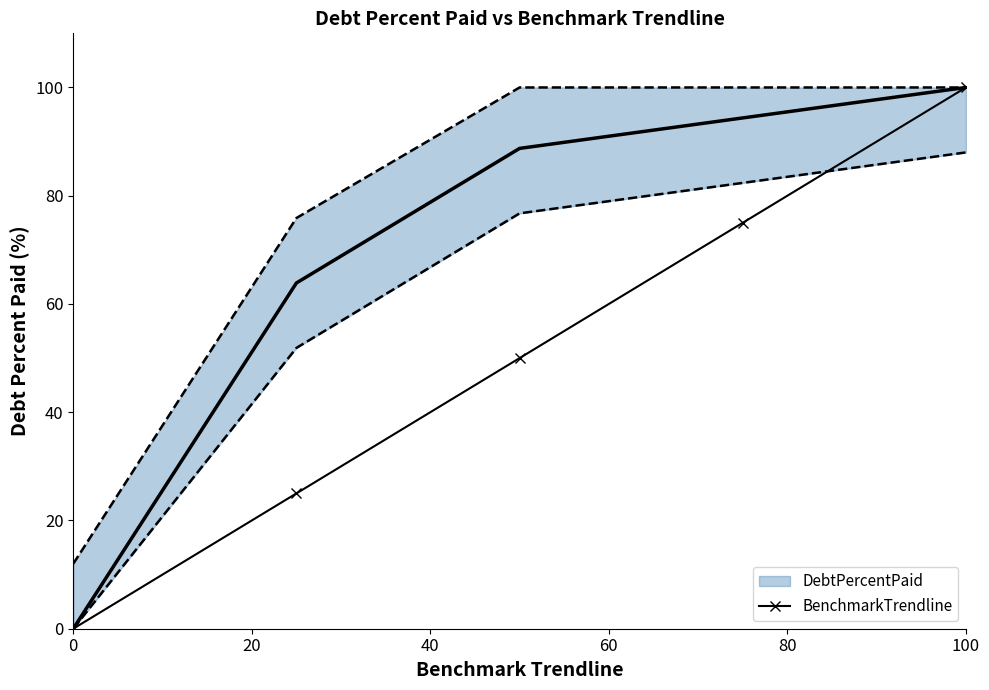

True or false: BenchmarkTrendline has a value of 100 at 100.

True